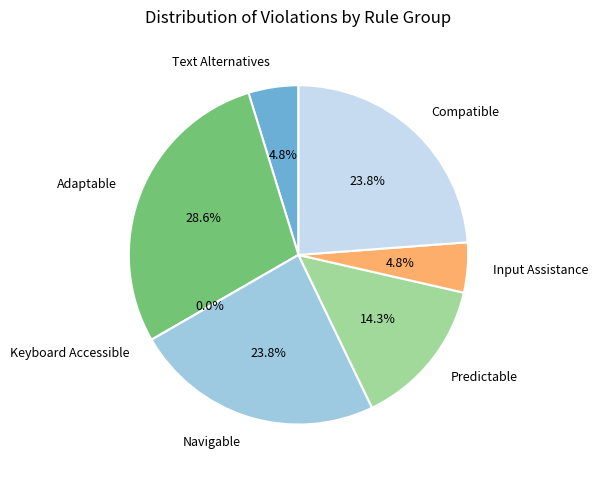

How much of the chart is everything except Navigable?

76.2%